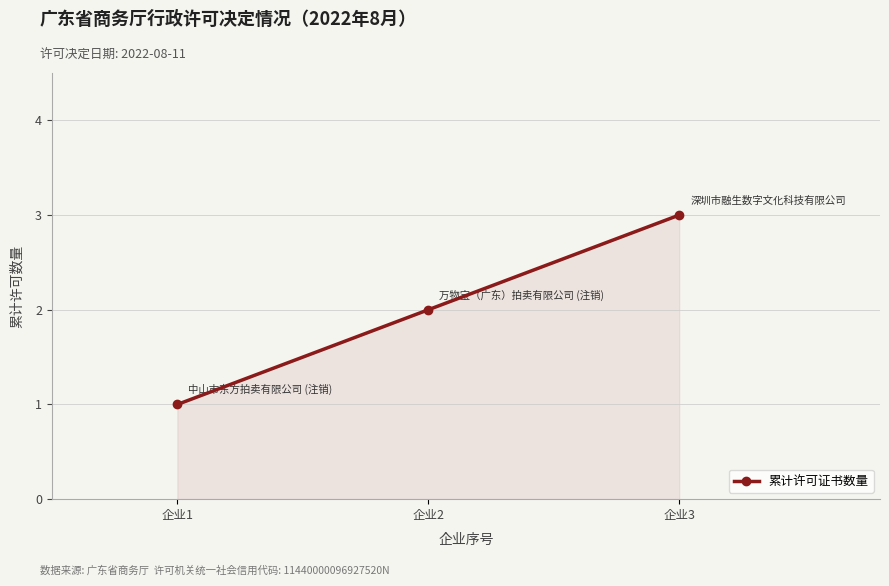

Which category has the lowest value across all series?

企业1